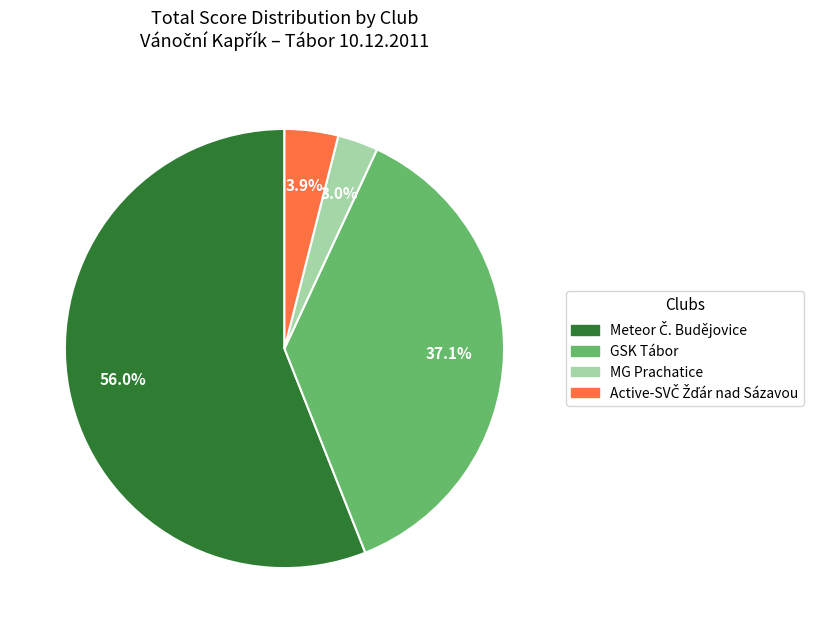

How much of the chart is everything except MG Prachatice?

97.0%